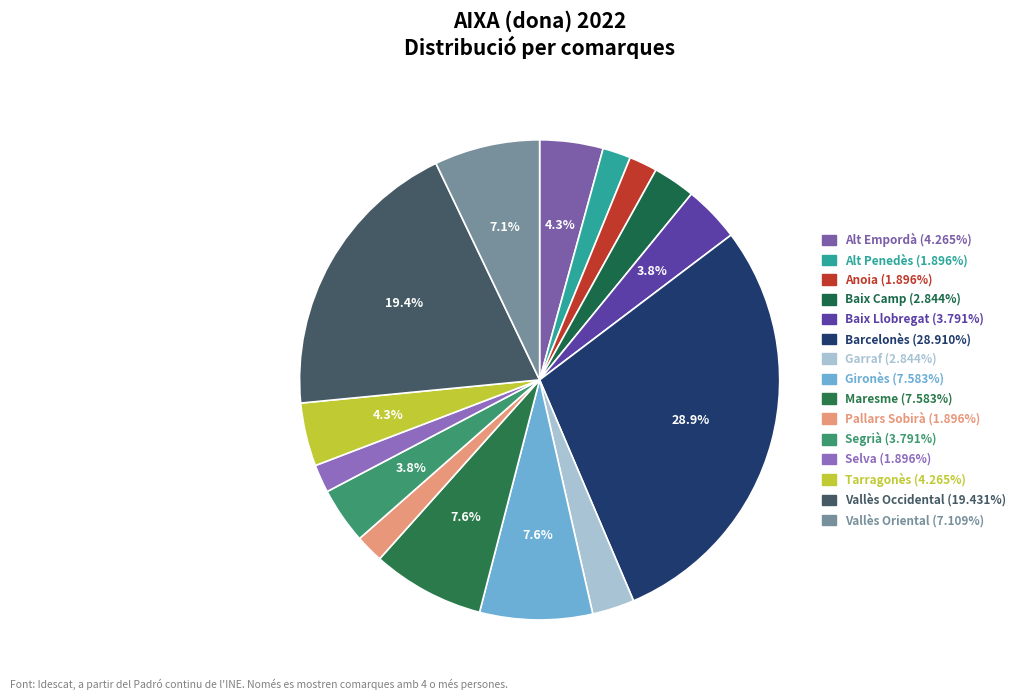

How many segments does this pie chart have?

15